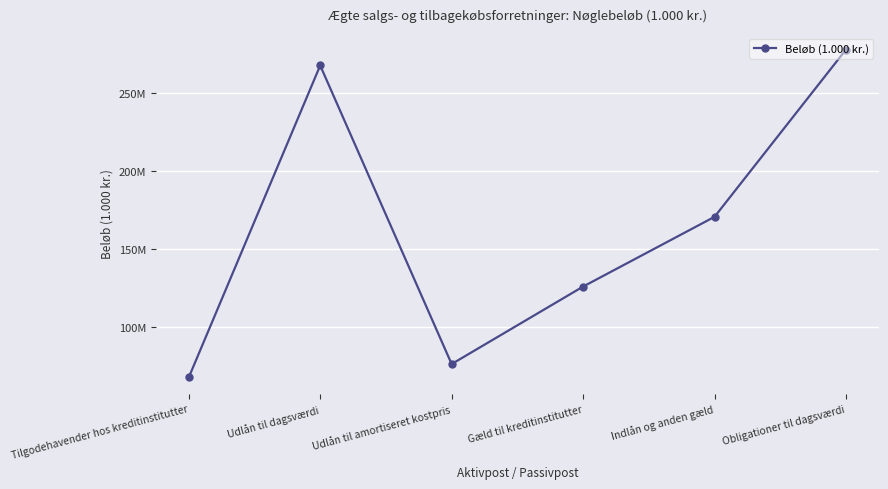

Reading right to left, list all the values displayed in this chart.

278171716	170680091	125846225	76051257	267948837	67429288